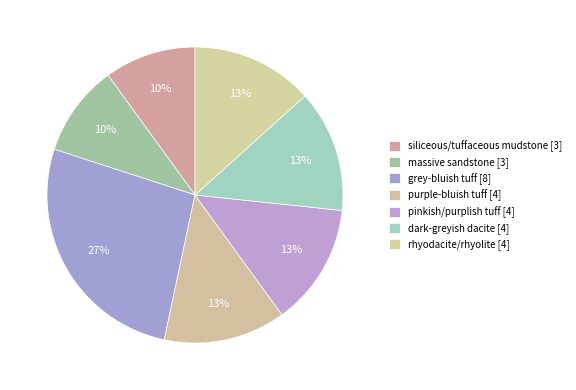

What percentage is the rhyodacite/rhyolite slice, to the nearest percent?

13%